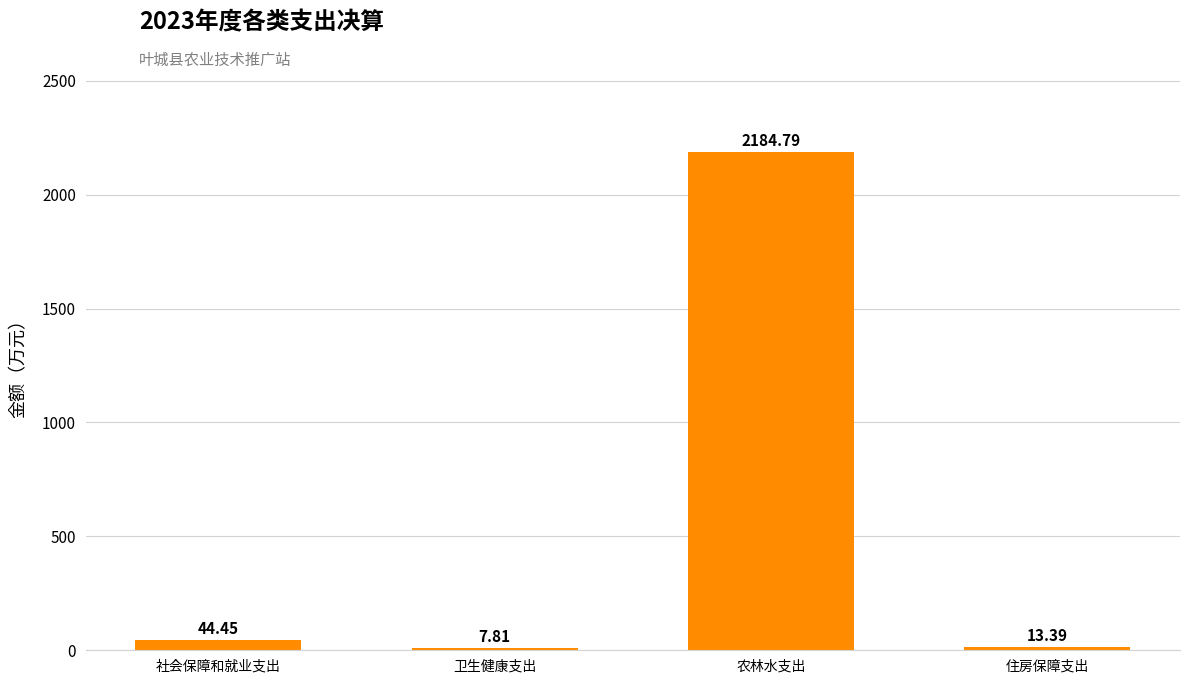

Rank the categories by value from highest to lowest.

农林水支出, 社会保障和就业支出, 住房保障支出, 卫生健康支出